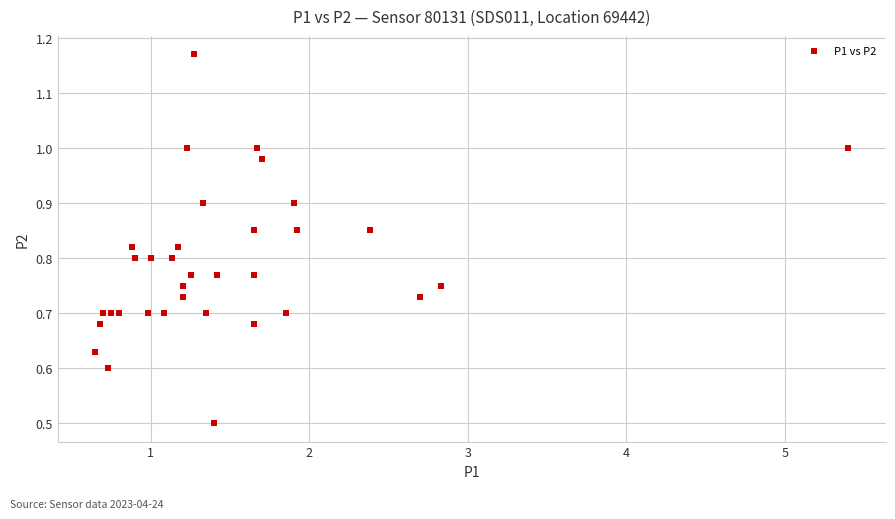

What Y value in the scatter plot is closest to 0?

0.5